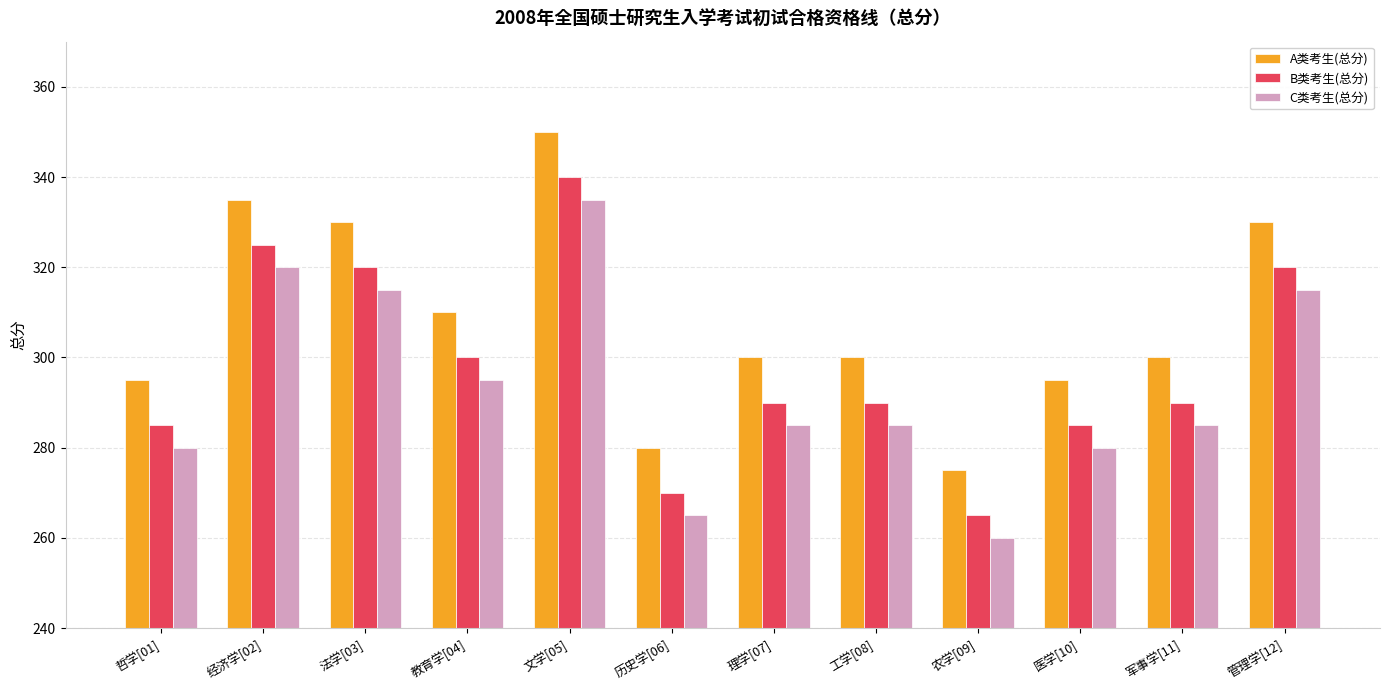

Rank the series by their average value, from lowest to highest.

C类考生(总分), B类考生(总分), A类考生(总分)